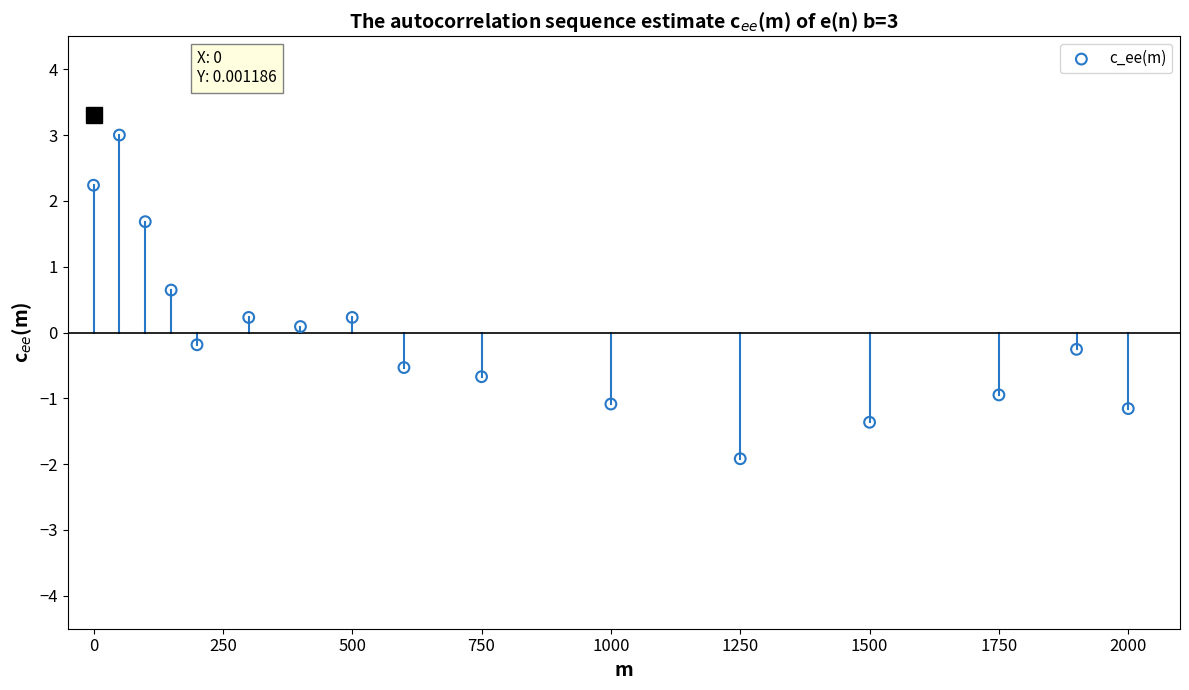

What is the range of Y values (max minus min)?

4.9